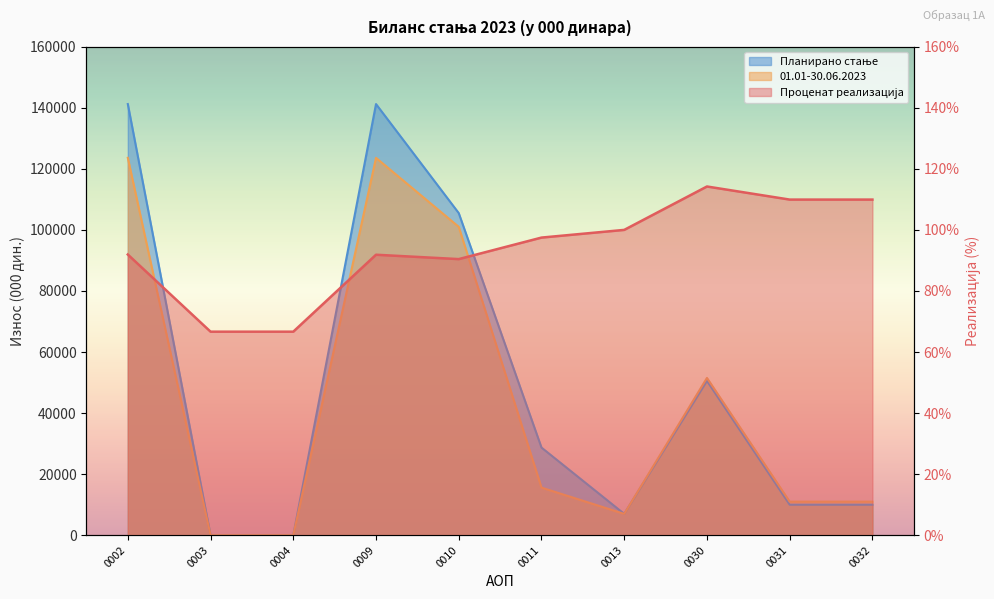

What is the sum of all Планирано стање values?

494195.0